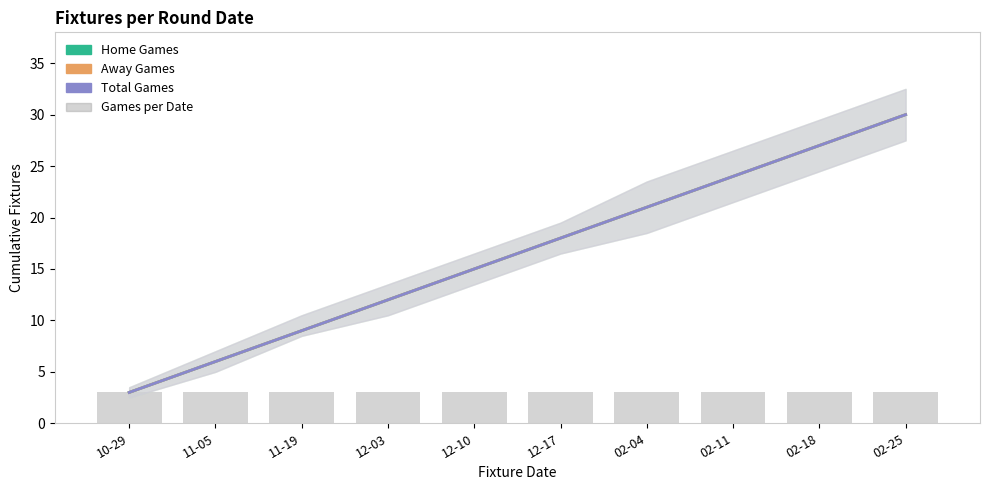

What is the maximum value for Total Games?

30